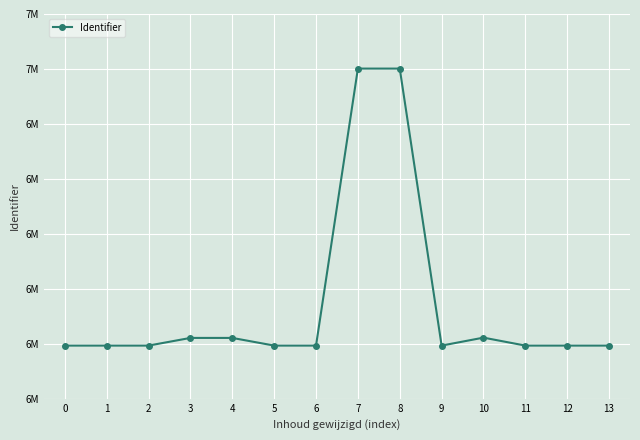

Which label corresponds to the largest value in the chart?

8